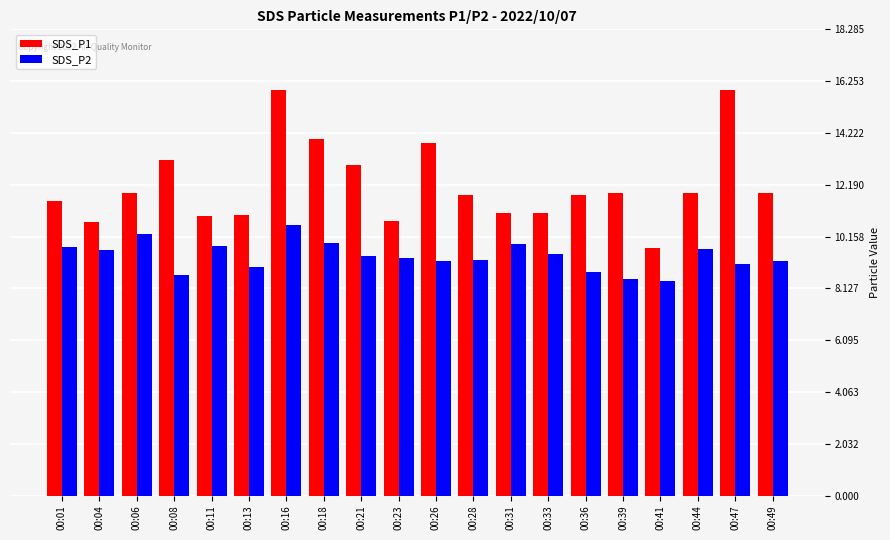

What is the spread (max minus min) of values at 00:36?

3.0